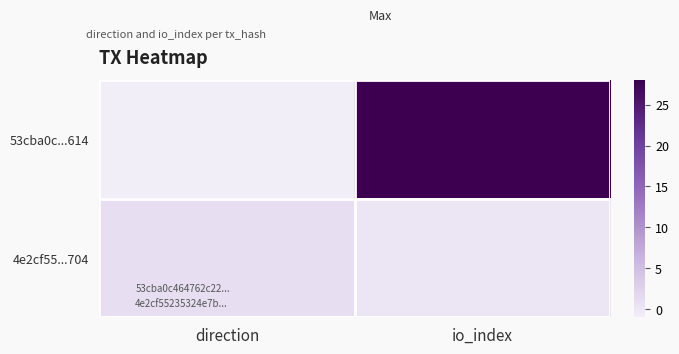

List the series in order of their peak value, lowest first.

4e2cf55...704, 53cba0c...614